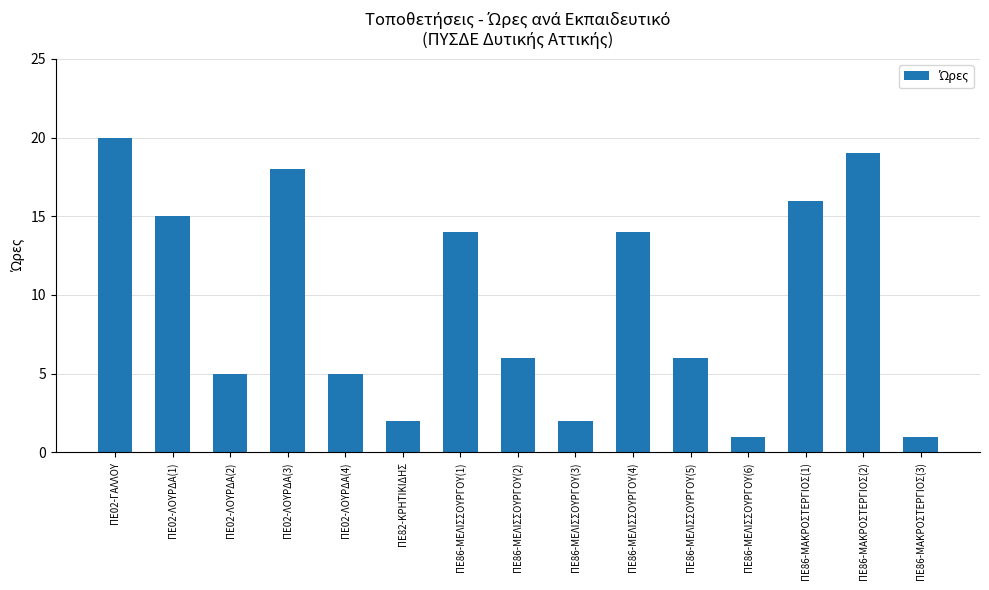

Reading left to right, what are all the values shown in this chart?

ΠΕ02-ΓΑΛΛΟΥ=20	ΠΕ02-ΛΟΥΡΔΑ(1)=15	ΠΕ02-ΛΟΥΡΔΑ(2)=5	ΠΕ02-ΛΟΥΡΔΑ(3)=18	ΠΕ02-ΛΟΥΡΔΑ(4)=5	ΠΕ82-ΚΡΗΤΙΚΙΔΗΣ=2	ΠΕ86-ΜΕΛΙΣΣΟΥΡΓΟΥ(1)=14	ΠΕ86-ΜΕΛΙΣΣΟΥΡΓΟΥ(2)=6	ΠΕ86-ΜΕΛΙΣΣΟΥΡΓΟΥ(3)=2	ΠΕ86-ΜΕΛΙΣΣΟΥΡΓΟΥ(4)=14	ΠΕ86-ΜΕΛΙΣΣΟΥΡΓΟΥ(5)=6	ΠΕ86-ΜΕΛΙΣΣΟΥΡΓΟΥ(6)=1	ΠΕ86-ΜΑΚΡΟΣΤΕΡΓΙΟΣ(1)=16	ΠΕ86-ΜΑΚΡΟΣΤΕΡΓΙΟΣ(2)=19	ΠΕ86-ΜΑΚΡΟΣΤΕΡΓΙΟΣ(3)=1